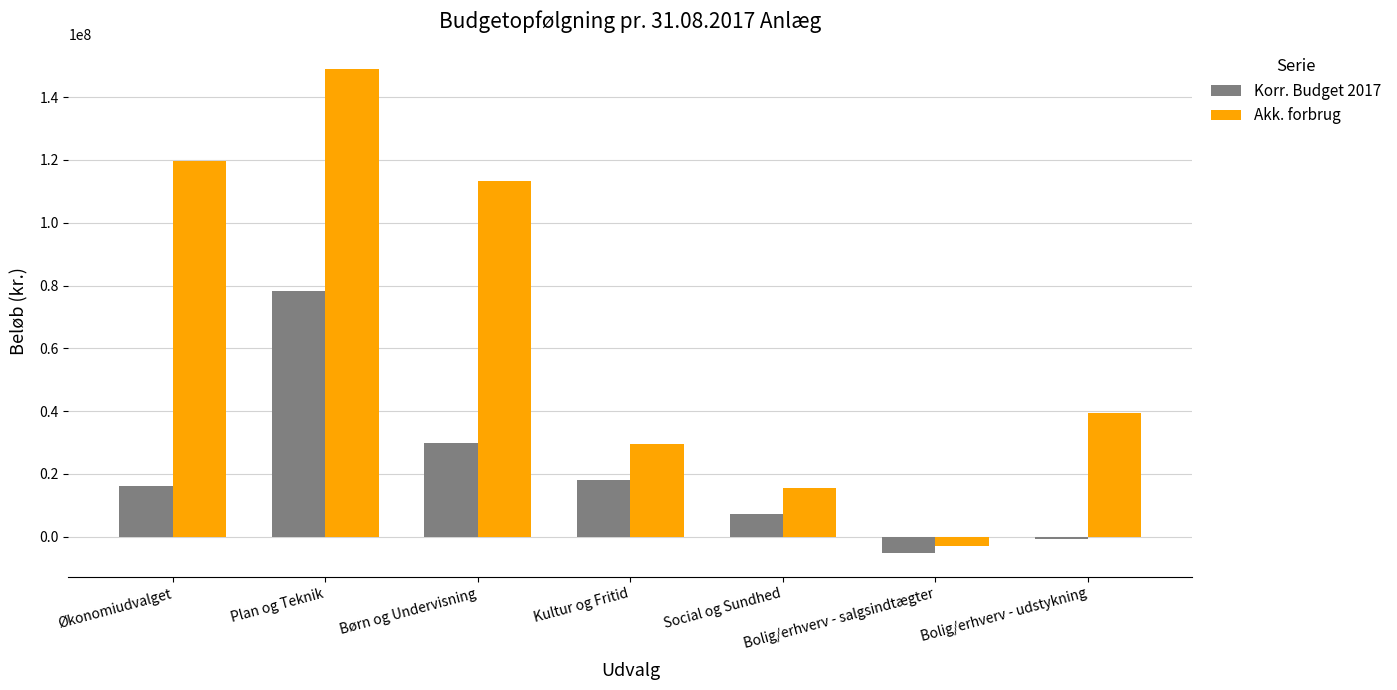

Reading left to right, transcribe all the data shown in this chart.

Korr. Budget 2017: 16025042	78314643	29913629	17949418	7360977	-5065000	-641053
Akk. forbrug: 119656136	149131422	113217453	29626753	15421397	-3046694	39317325